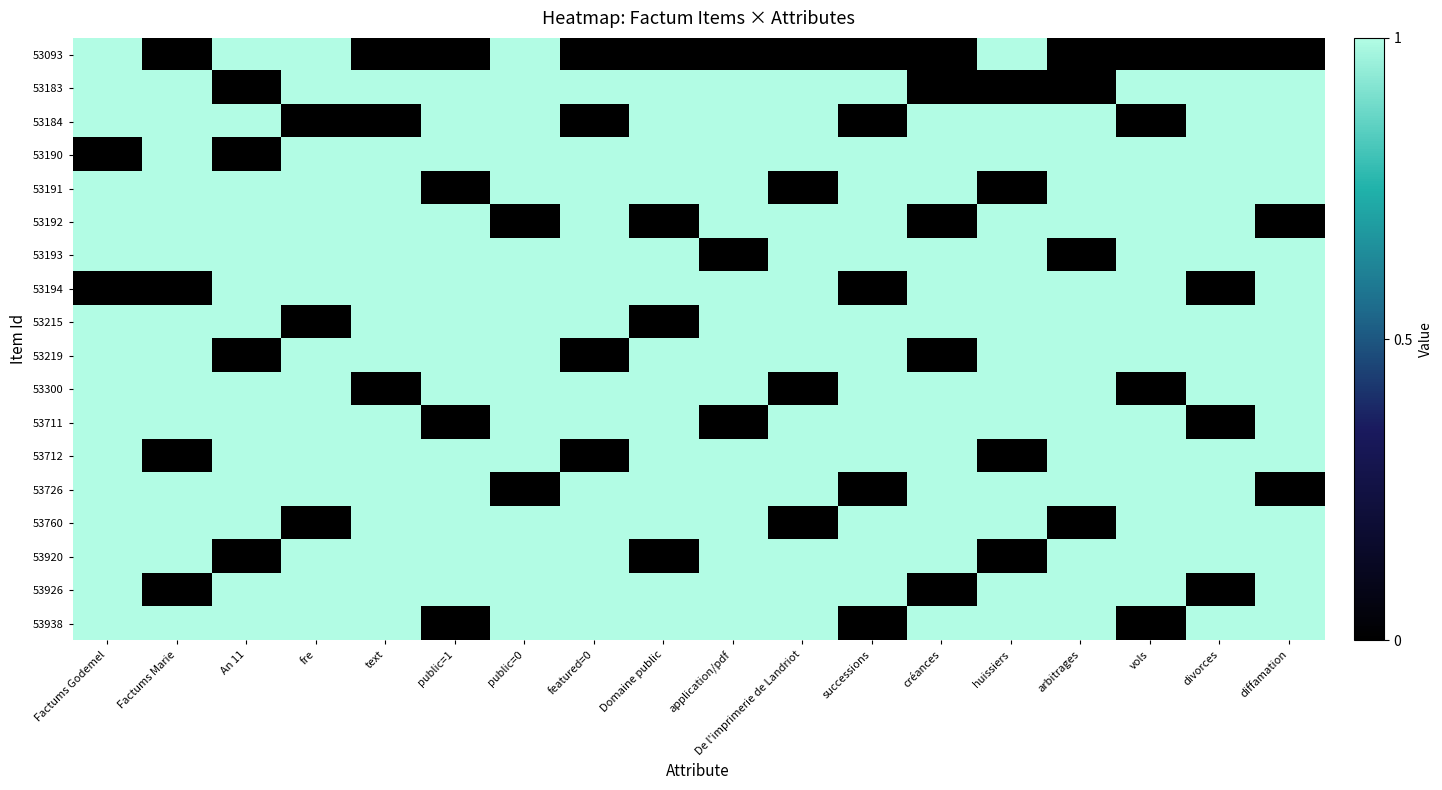

What is the total value across all series at huissiers?

14